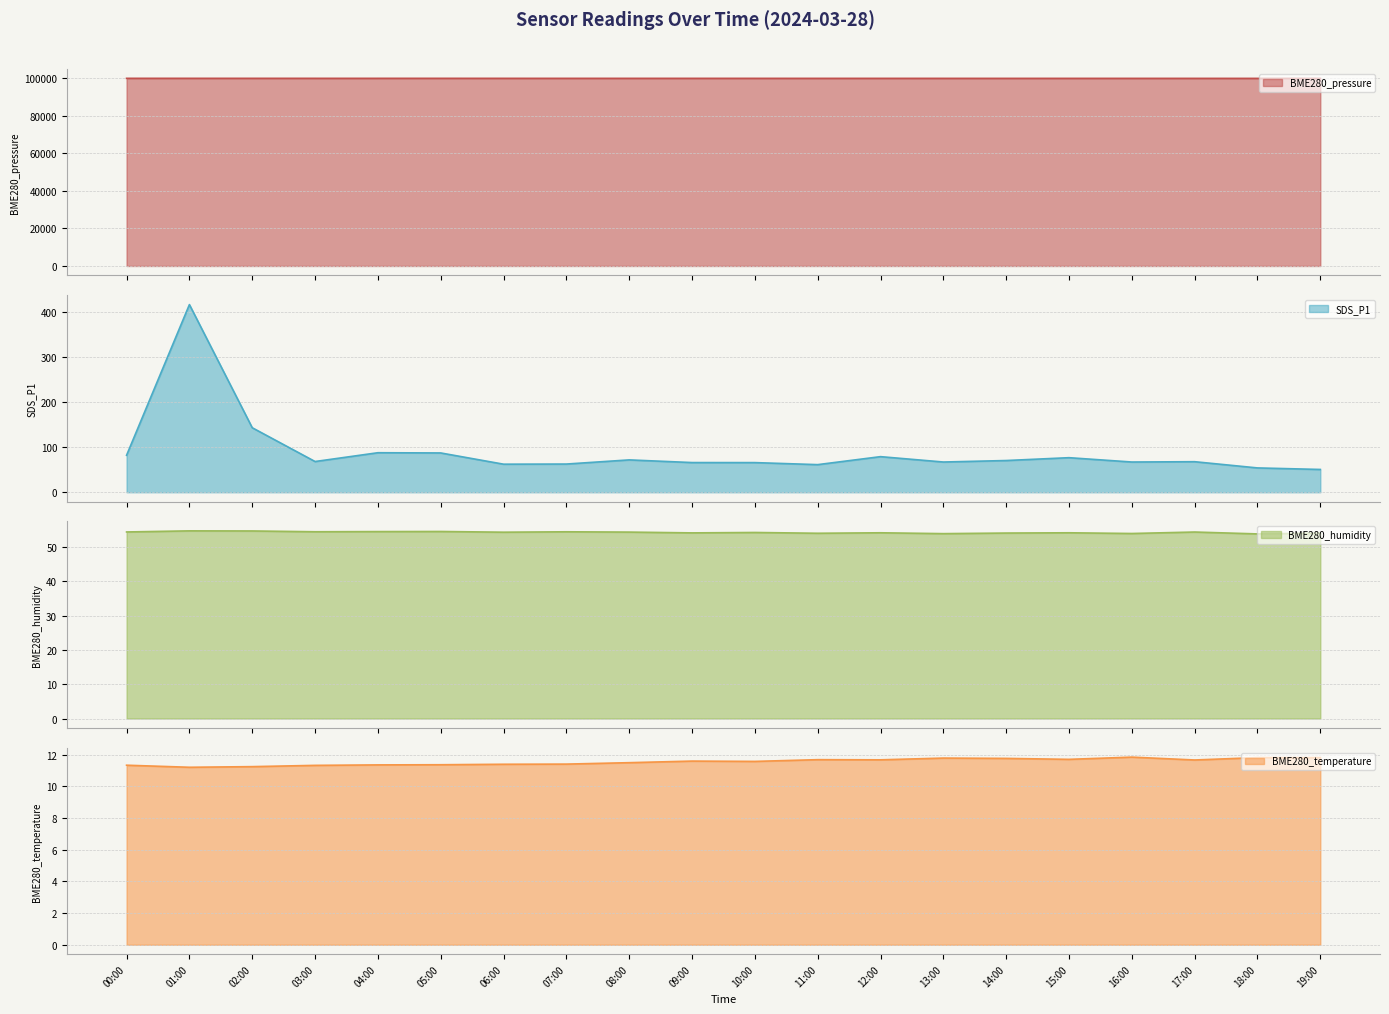

True or false: BME280_humidity and BME280_pressure intersect in this chart.

False